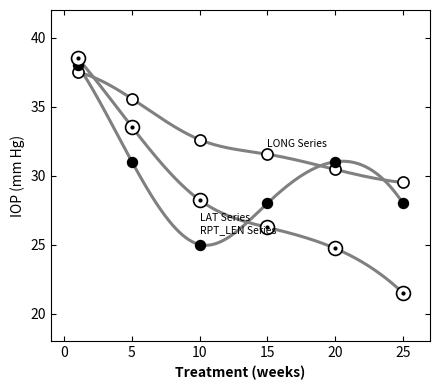

What is the greatest value displayed?

38.5